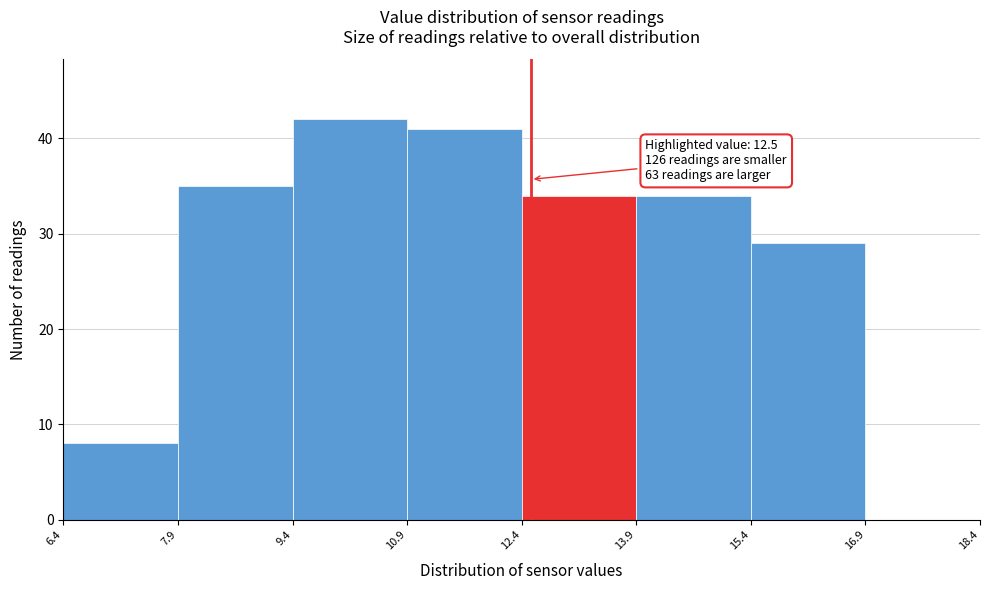

Over which range of the x-axis is the bar tallest?

9.4 to 10.9